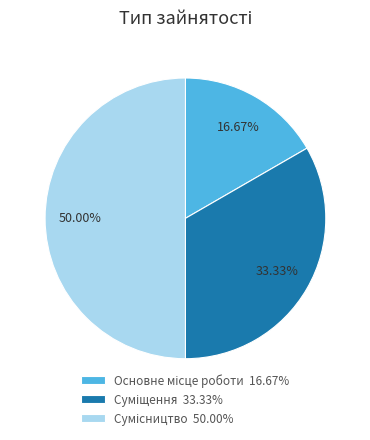

Does Основне місце роботи account for over 50% of the chart?

No